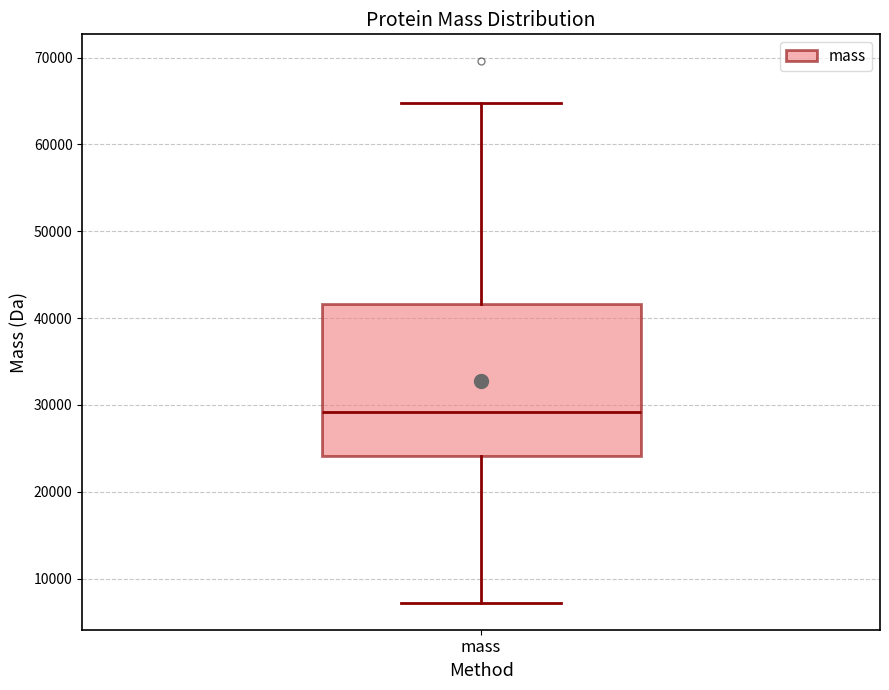

Transcribe this box plot: give where the median line is, the range the box spans, and where the two whiskers end, as read against the y-axis. The values are not printed on the chart, so give them approximately, as read against the axis.

median 29000, box 24000 to 42000, whiskers 7000 to 65000